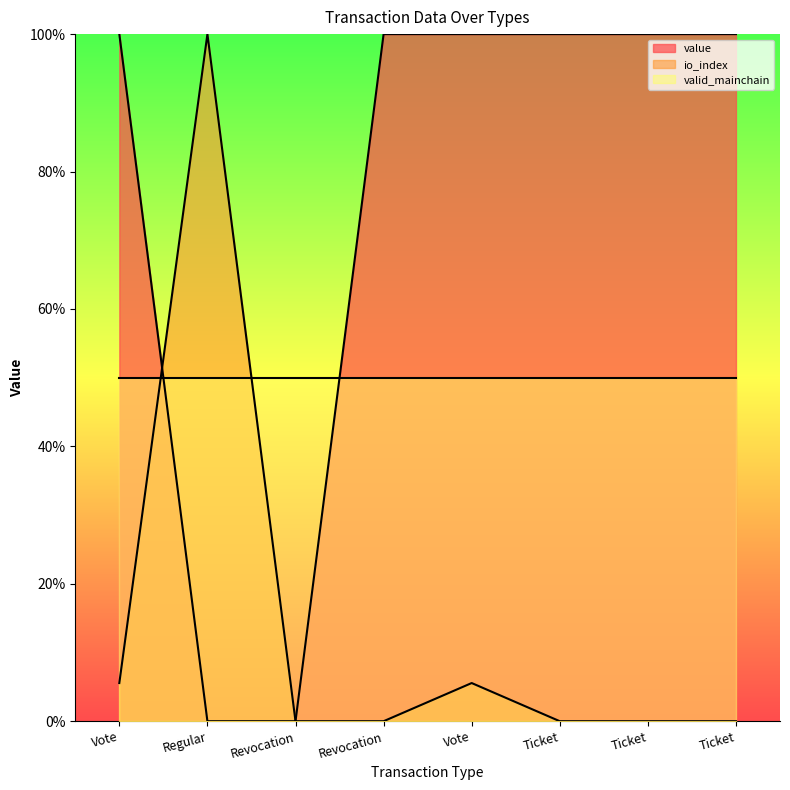

How many positive values does the value series have?

6